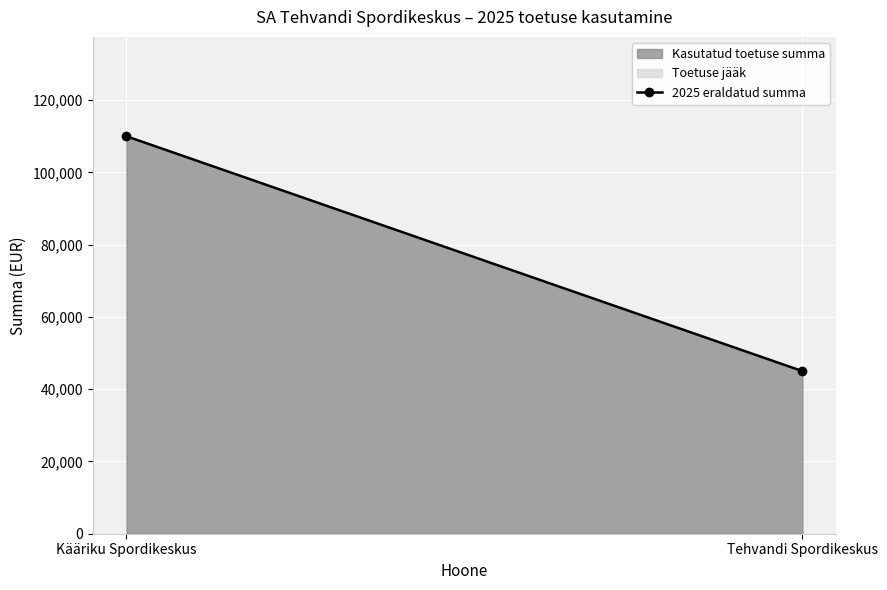

Count the values in the range 45000 to 110000.

2